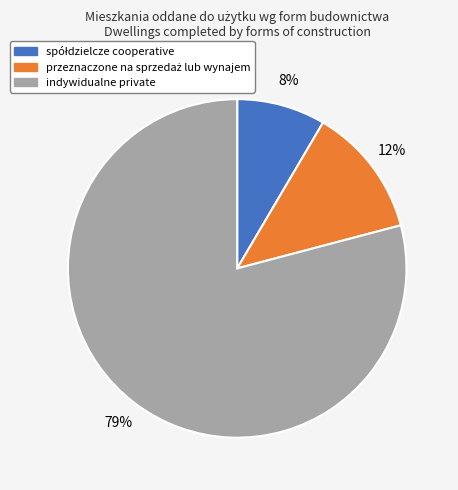

True or false: indywidualne private accounts for 79% of the total.

True